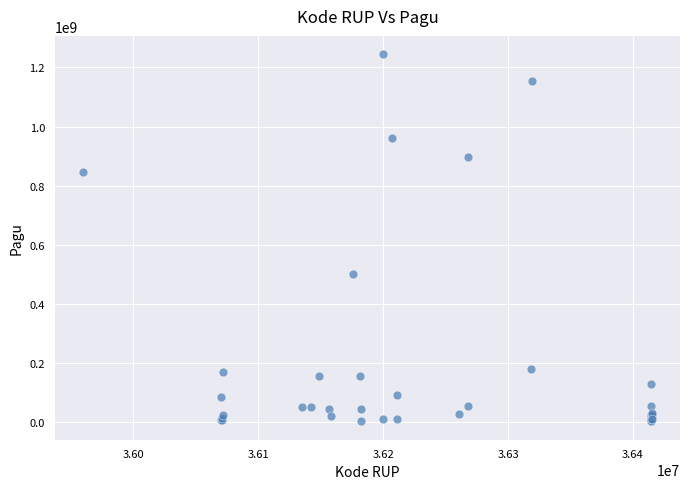

What Y value in the scatter plot is closest to 622840000?

499932000